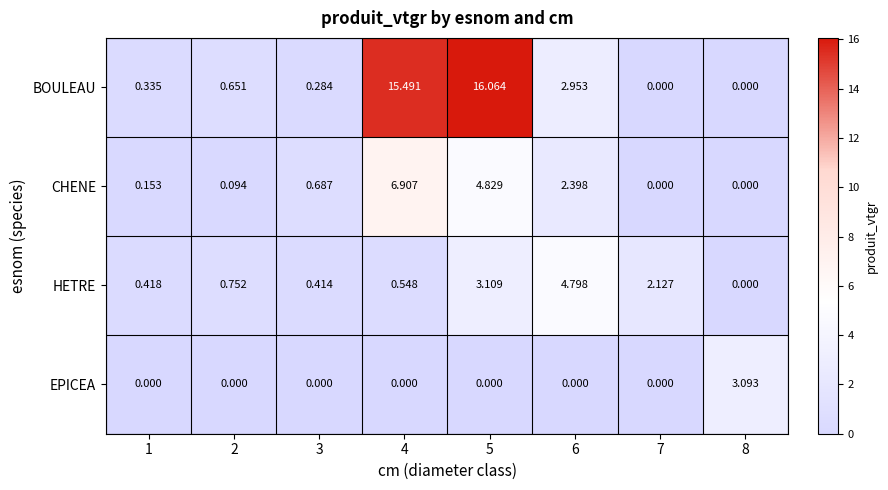

List the series in order of their peak value, highest first.

BOULEAU, CHENE, HETRE, EPICEA